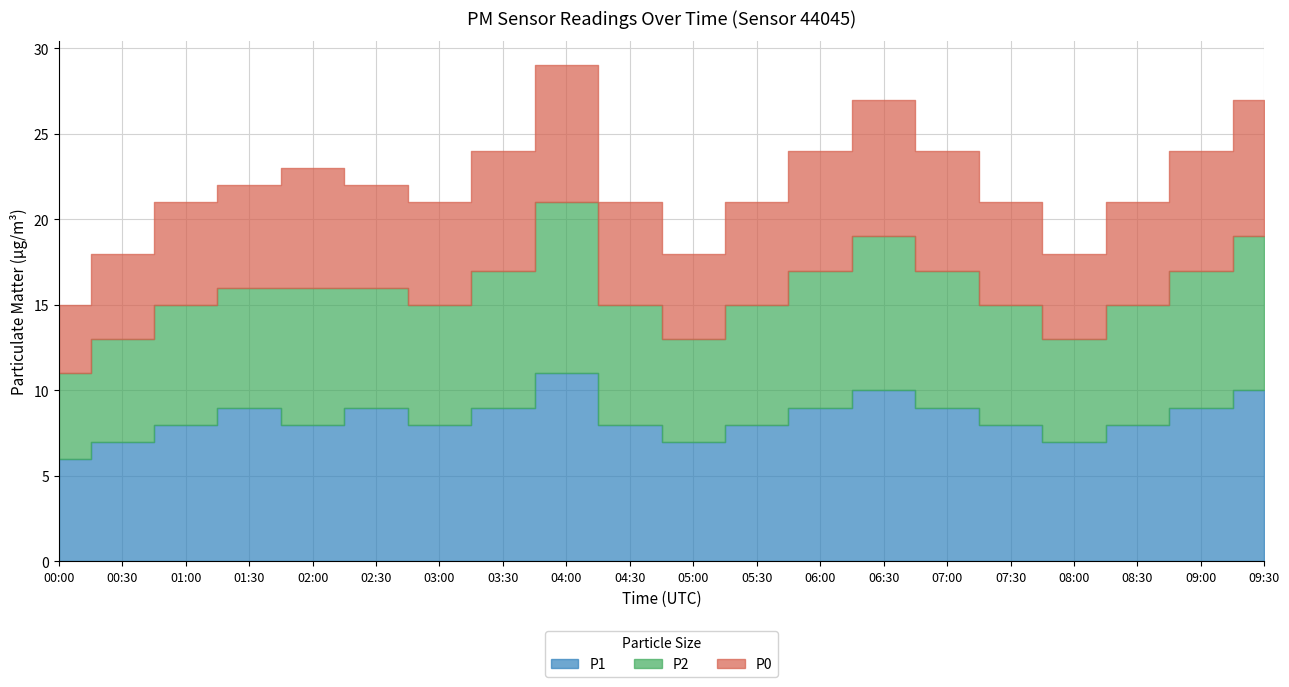

What is the difference between the highest and lowest values at 03:00?

2